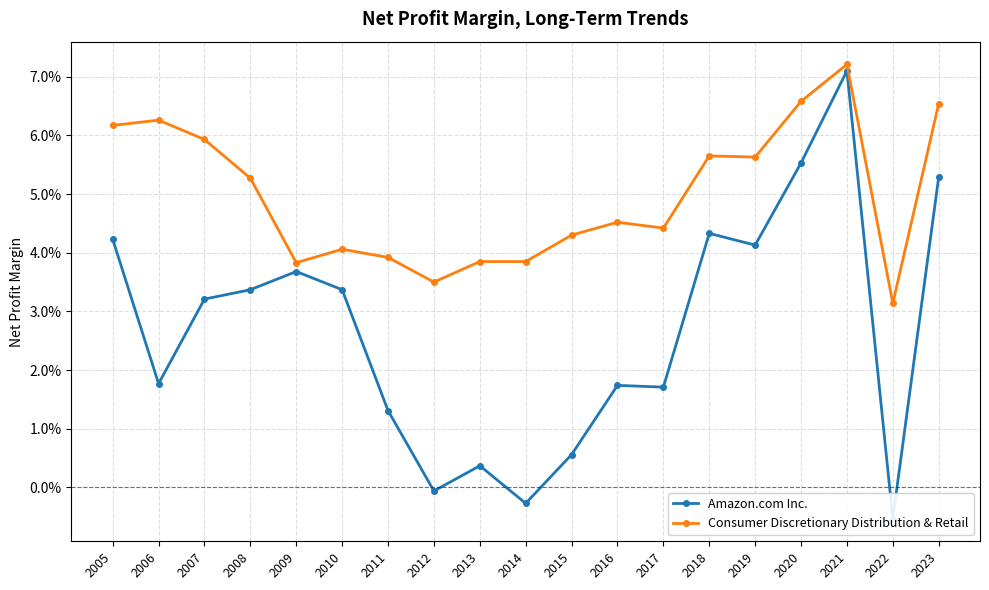

The value of Amazon.com Inc. at 2019 is 0.1. True or false?

False